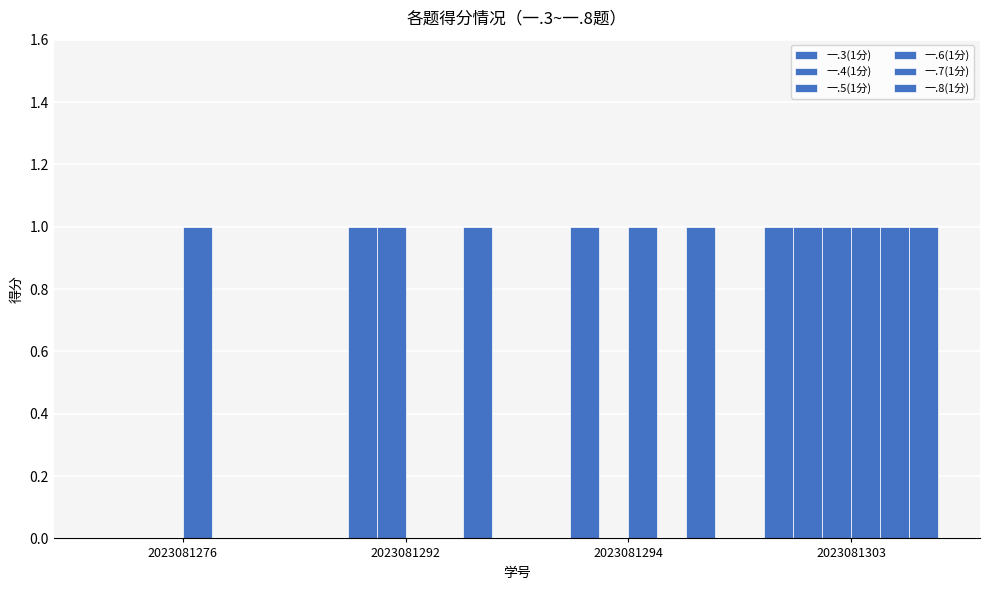

Are the bars grouped side by side (vs. stacked)?

Yes